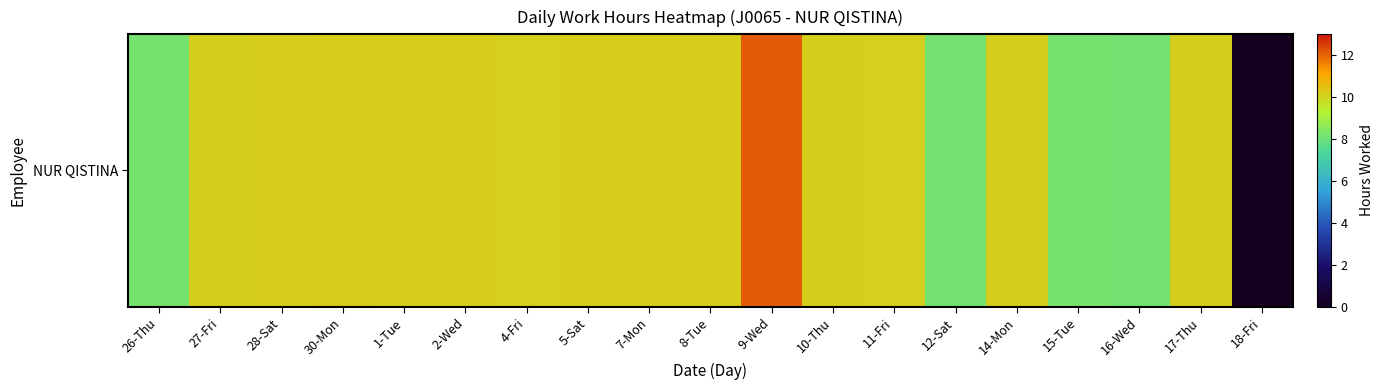

How many series are shown in this chart?

1